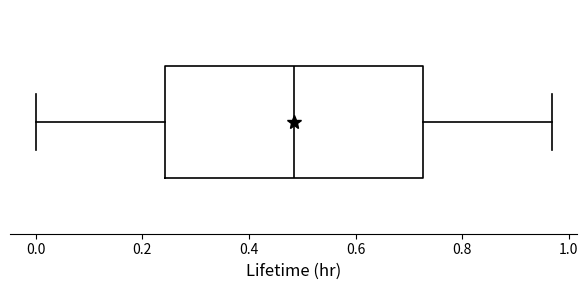

Transcribe this box plot: give where the median line is, the range the box spans, and where the two whiskers end, as read against the x-axis. The values are not printed on the chart, so give them approximately, as read against the axis.

median 0.48, box 0.24 to 0.72, whiskers 0.00 to 0.96